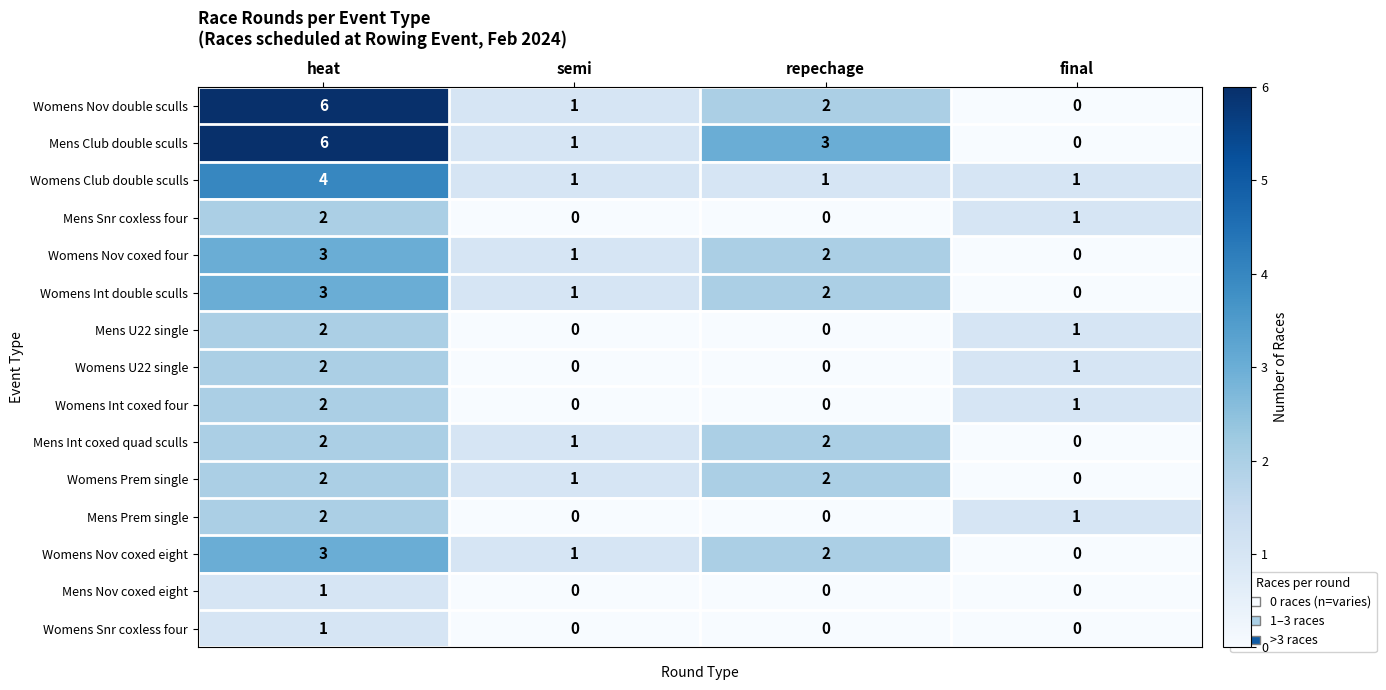

What is the maximum value for Womens Int double sculls?

3